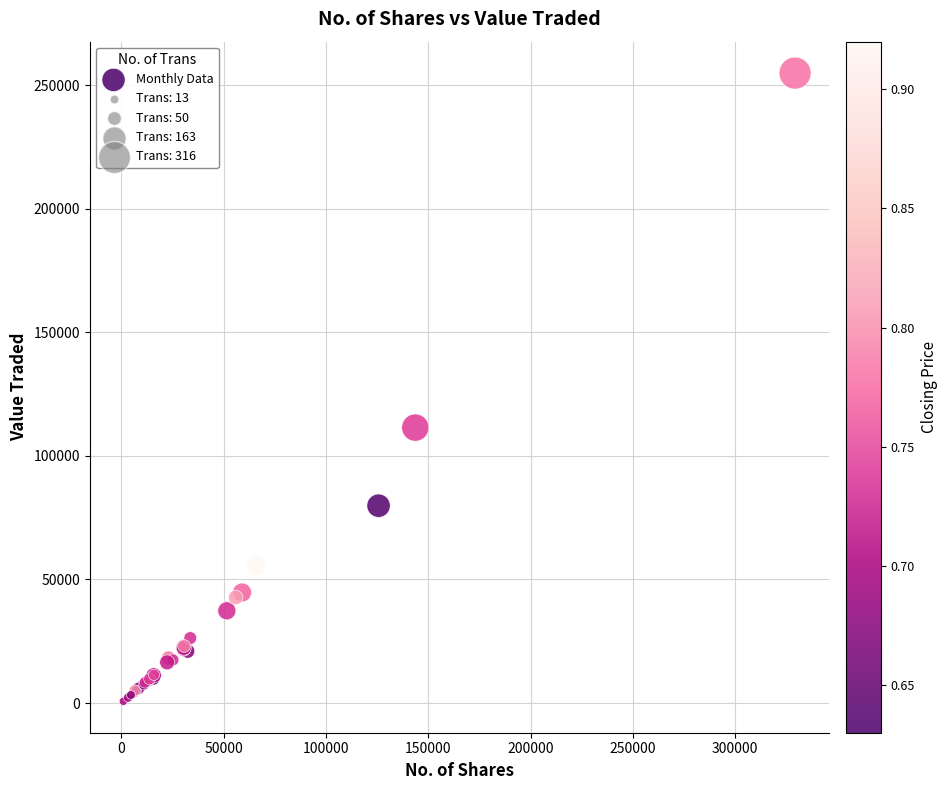

What Y value in the scatter plot is closest to 127819?

111467